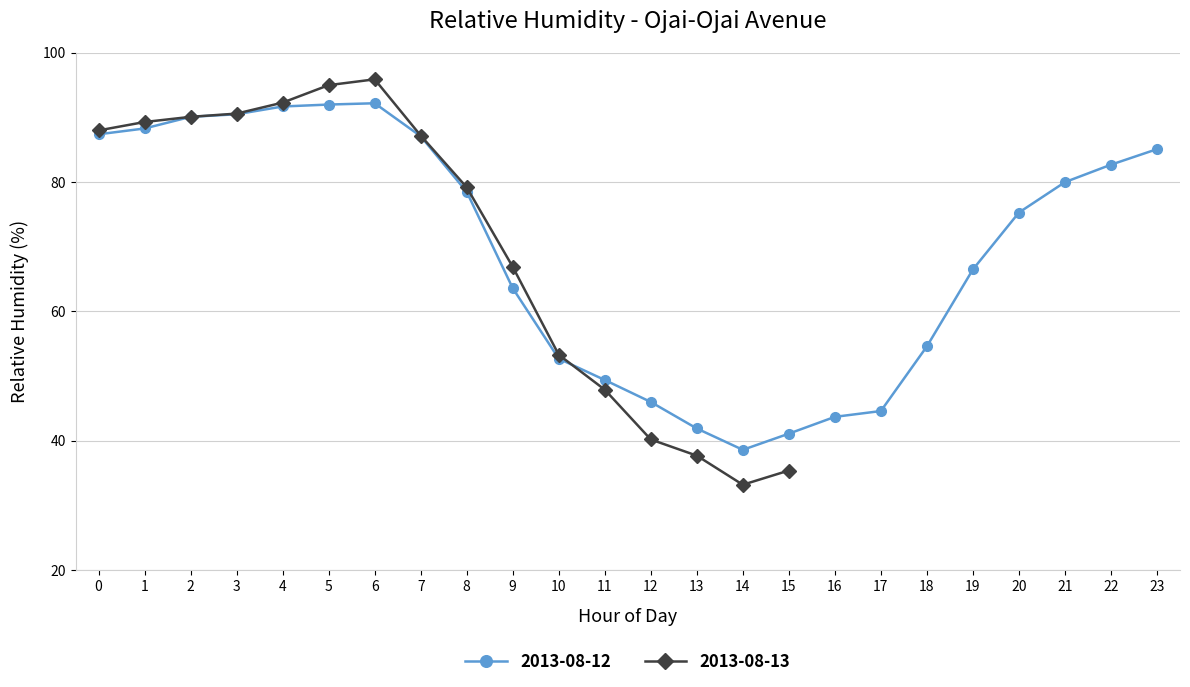

The value at 0 is 87.4. True or false?

True